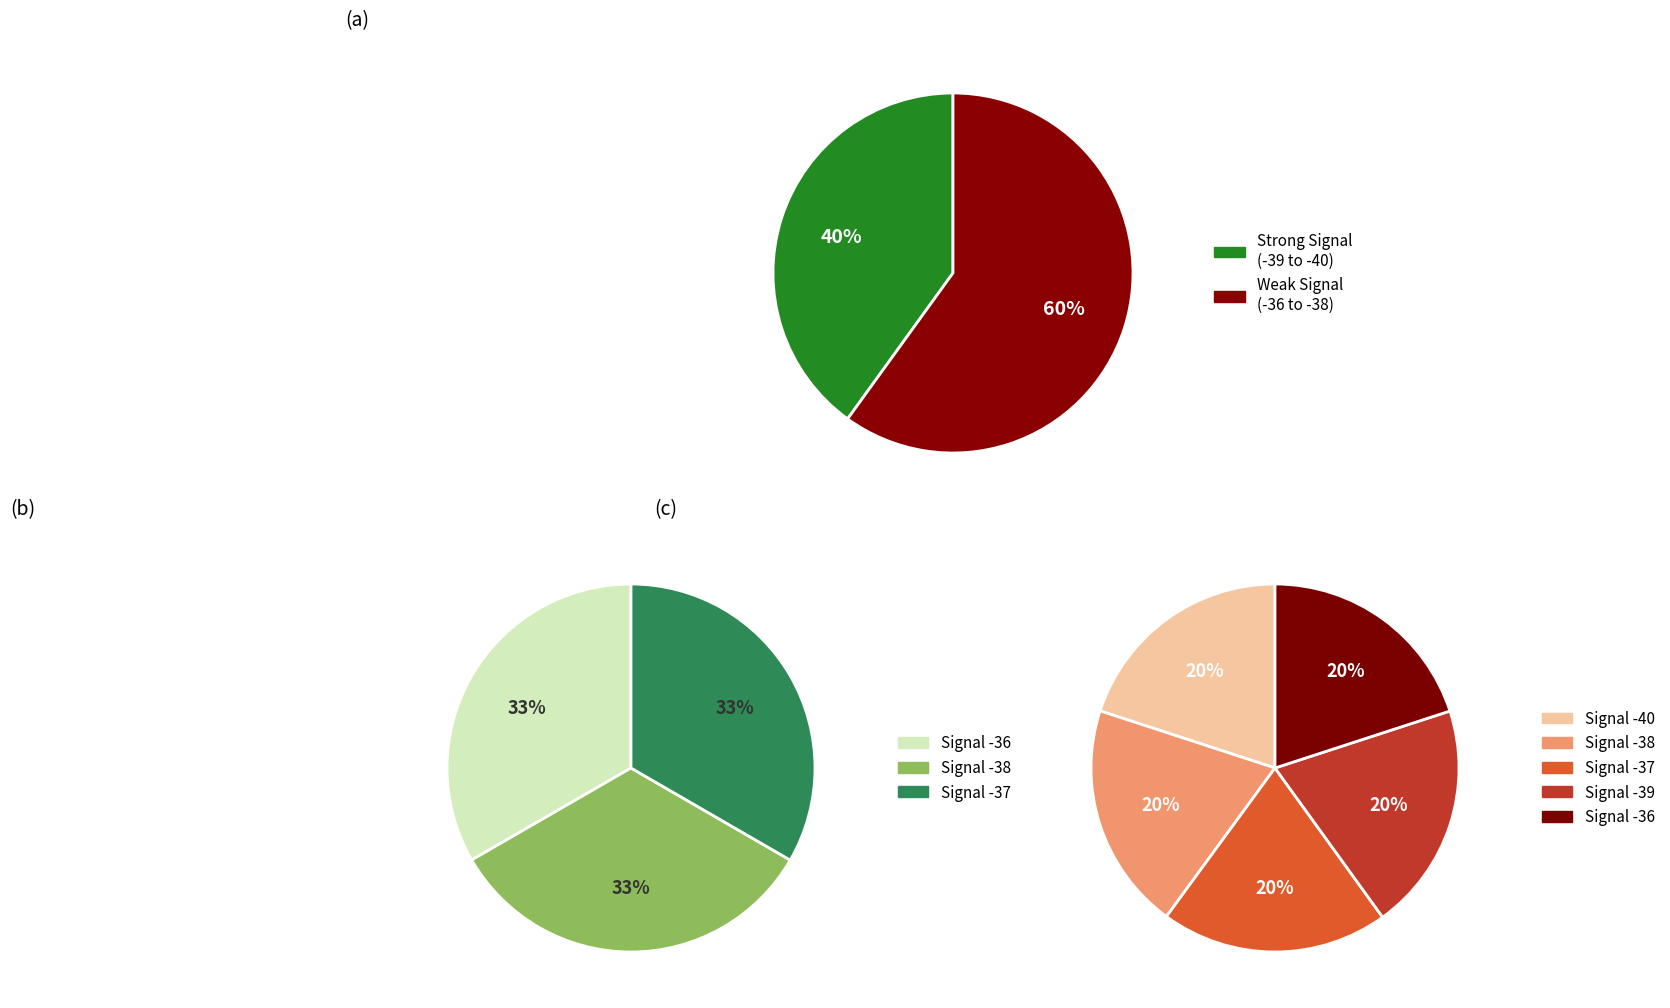

How much of the chart is everything except Signal -36?

80.0%